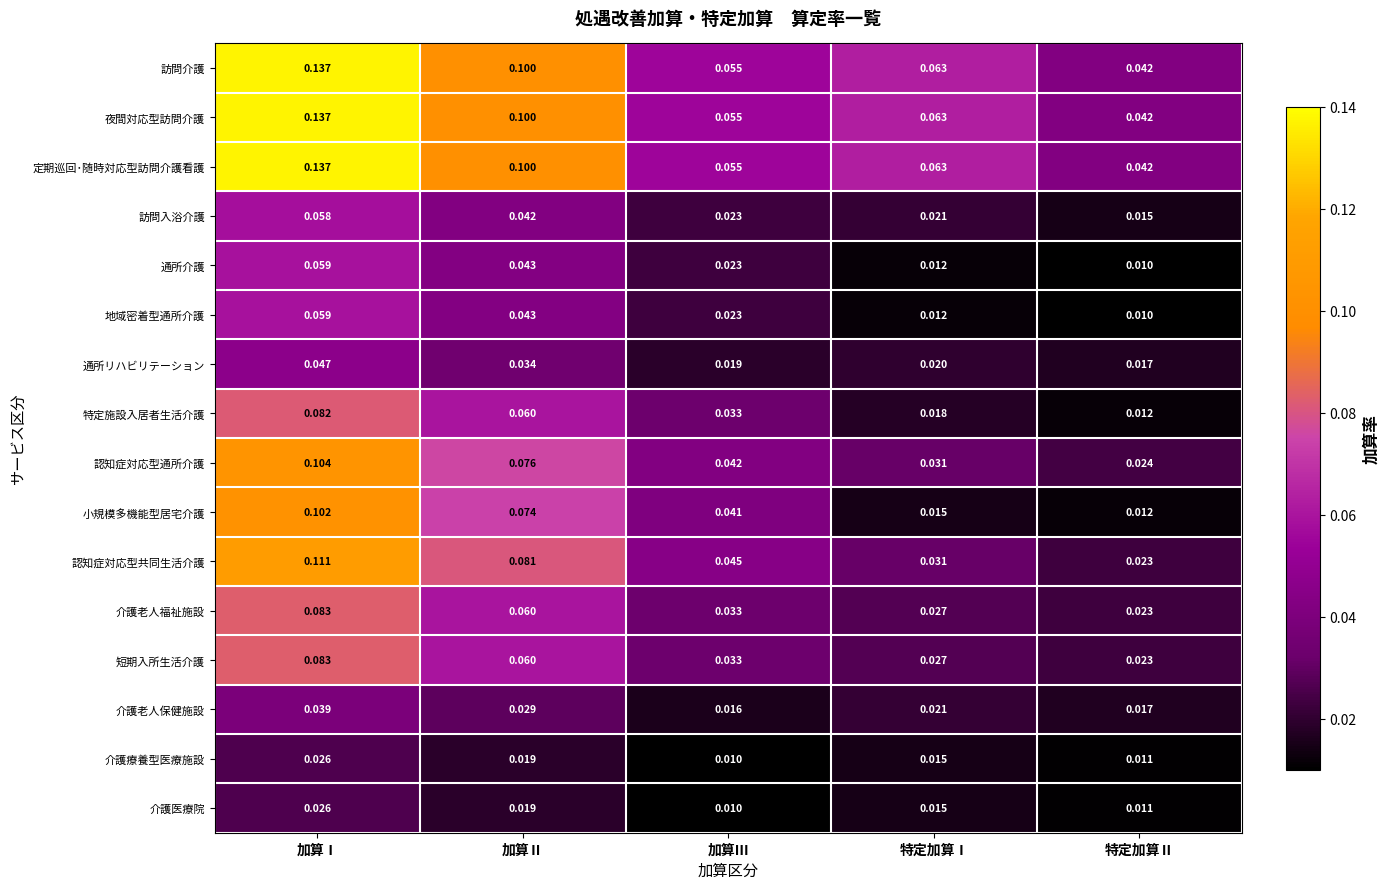

How many data points does each series have?

5